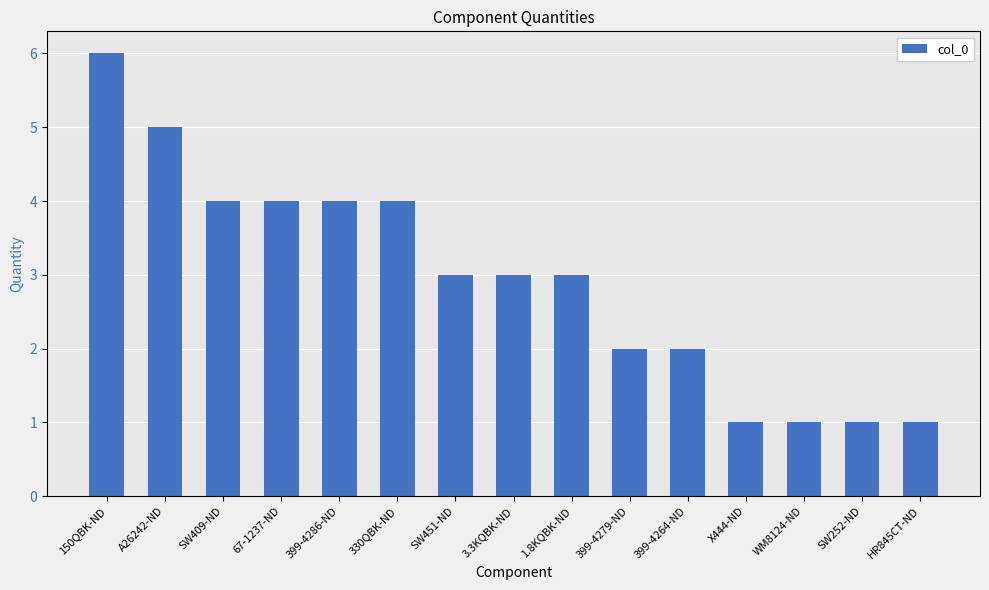

What position from the left is 3.3KQBK-ND?

8